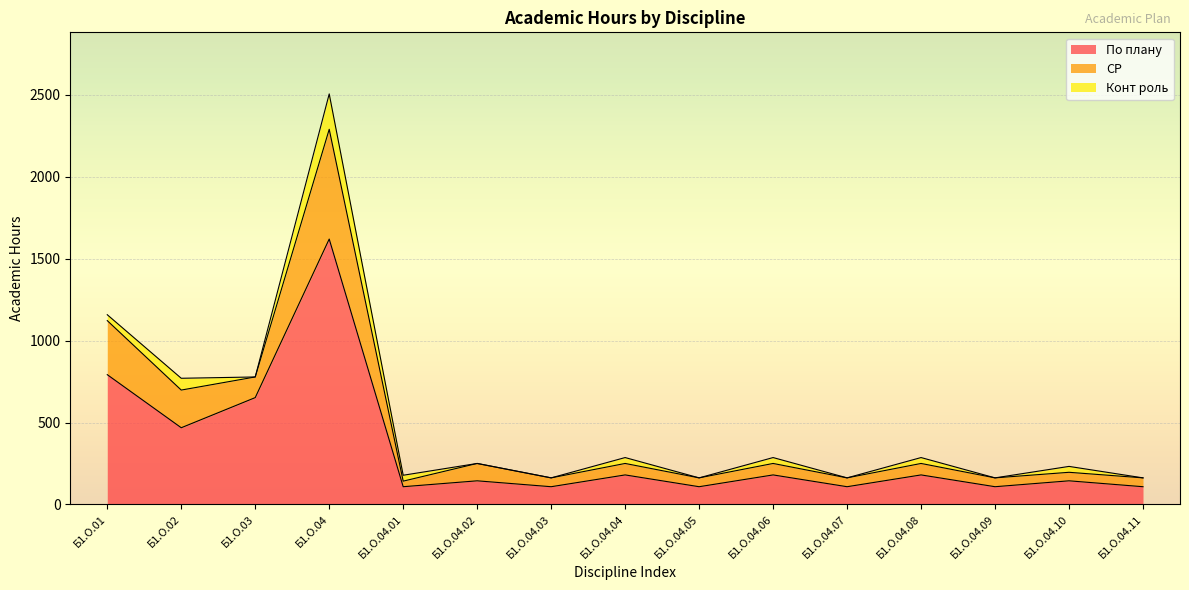

At which category does the chart reach its minimum across all series?

Б1.О.04.01